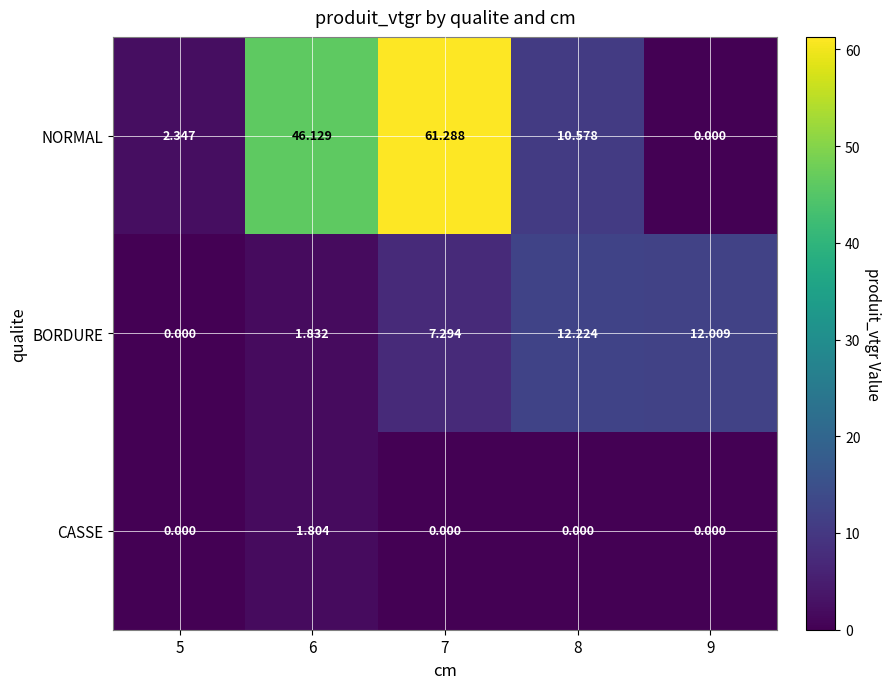

At which category is the sum across all series the highest?

7